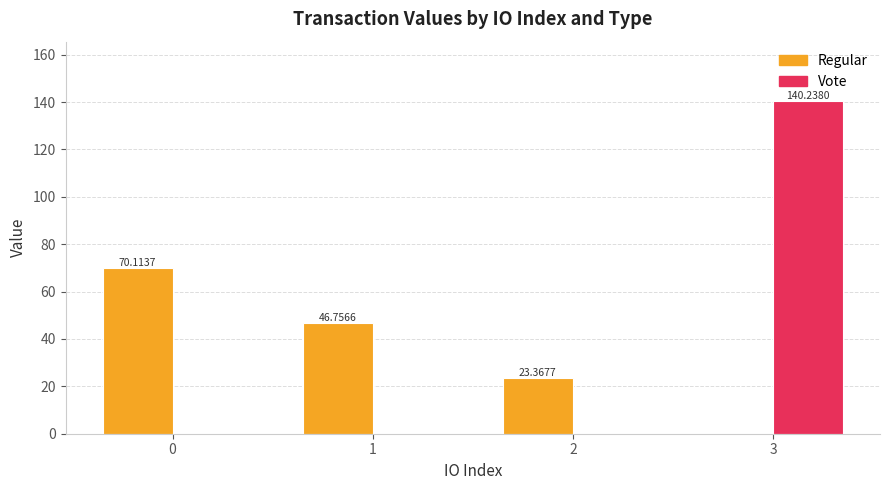

At which category is the sum across all series the highest?

3